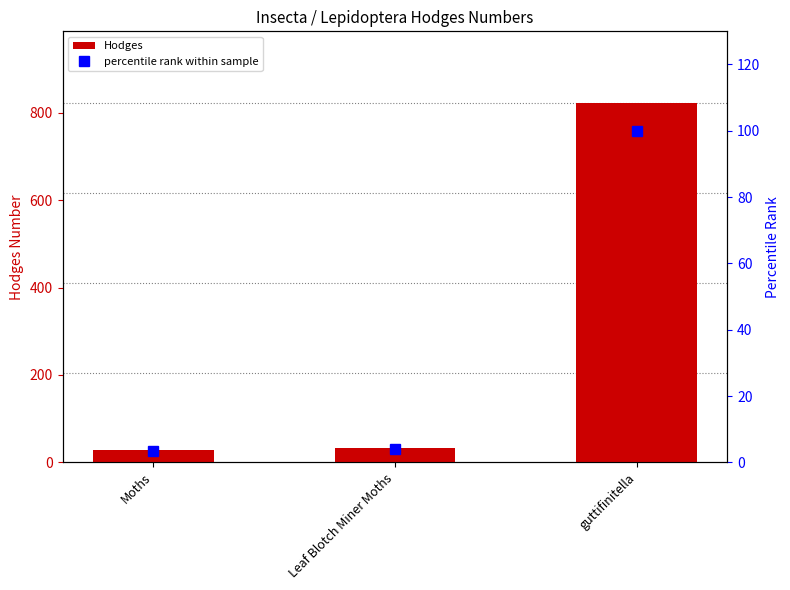

What is the sum of all Hodges values?

884.2